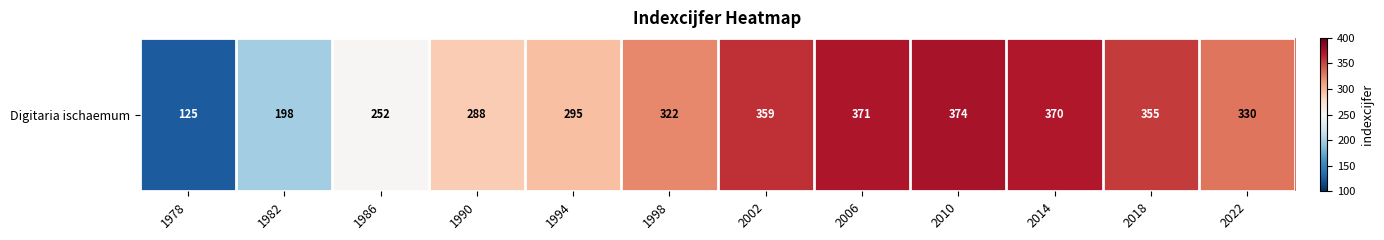

Reading right to left, extract all data points from this chart.

330	355	370	374	371	359	322	295	288	252	198	125